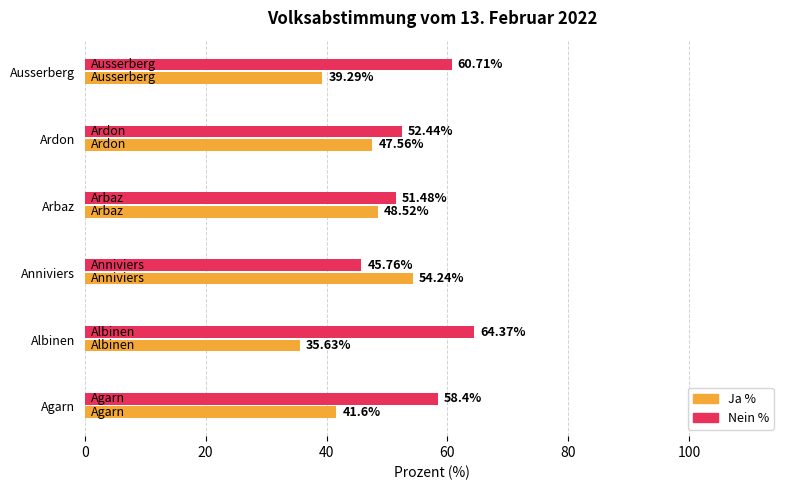

What is the sum of all Ja % values?

266.8